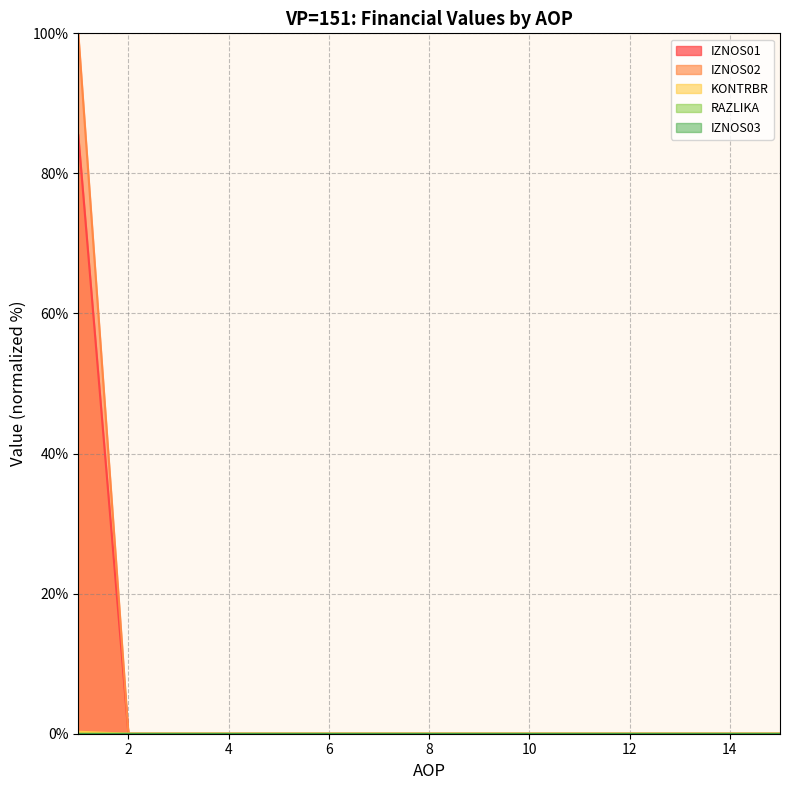

What is the greatest value displayed?

100.0